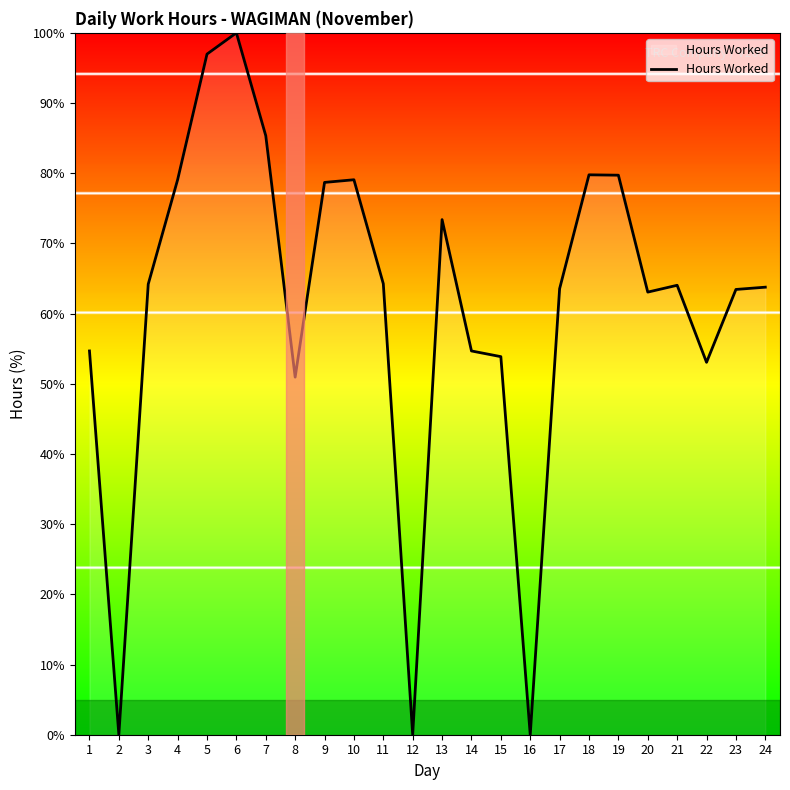

What is the difference between the values at 4 and 15?

25.2